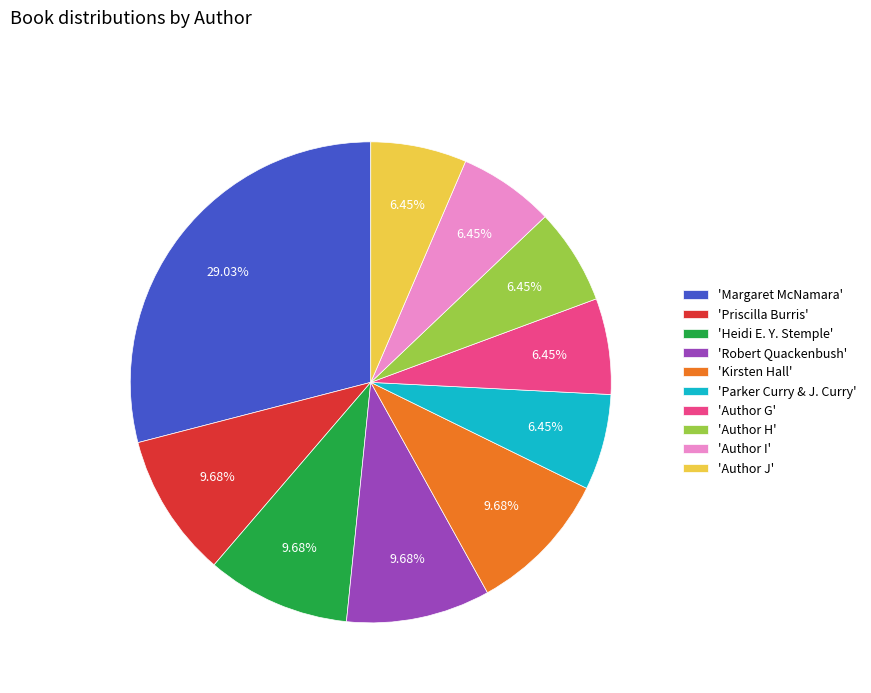

Approximately how many times larger is the value at 'Author I' compared to 'Heidi E. Y. Stemple'?

0.7